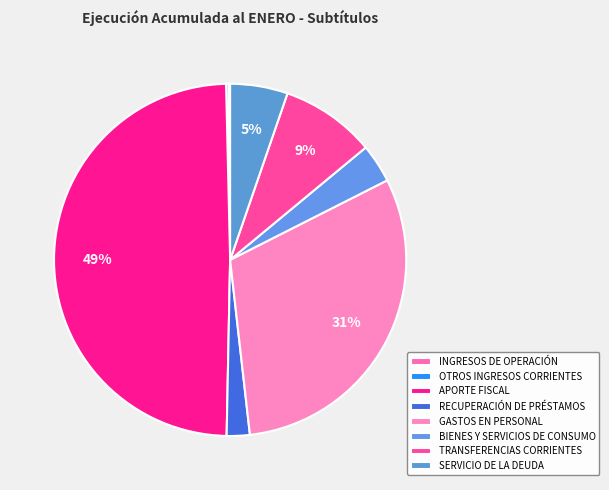

Which has a higher value, TRANSFERENCIAS CORRIENTES or GASTOS EN PERSONAL?

GASTOS EN PERSONAL